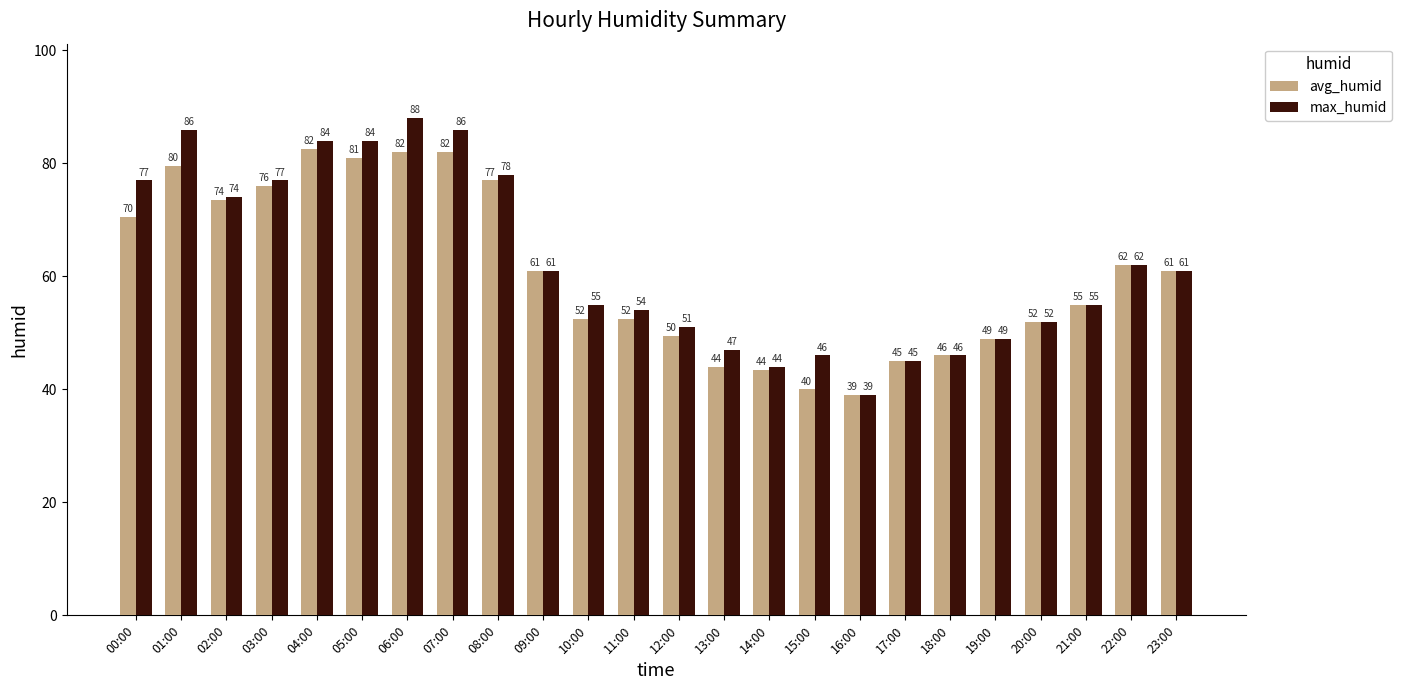

At which label does max_humid reach its peak?

06:00